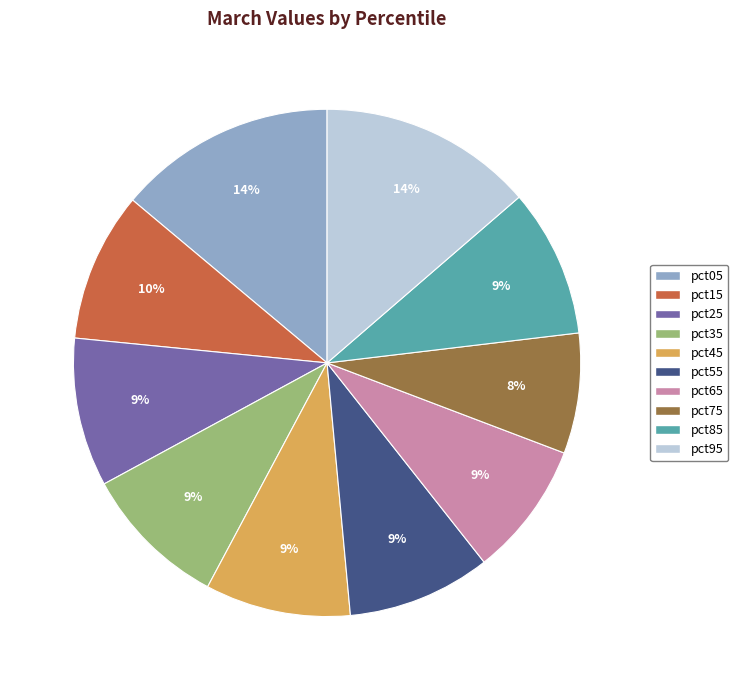

Does pct45 represent more than half of the total?

No